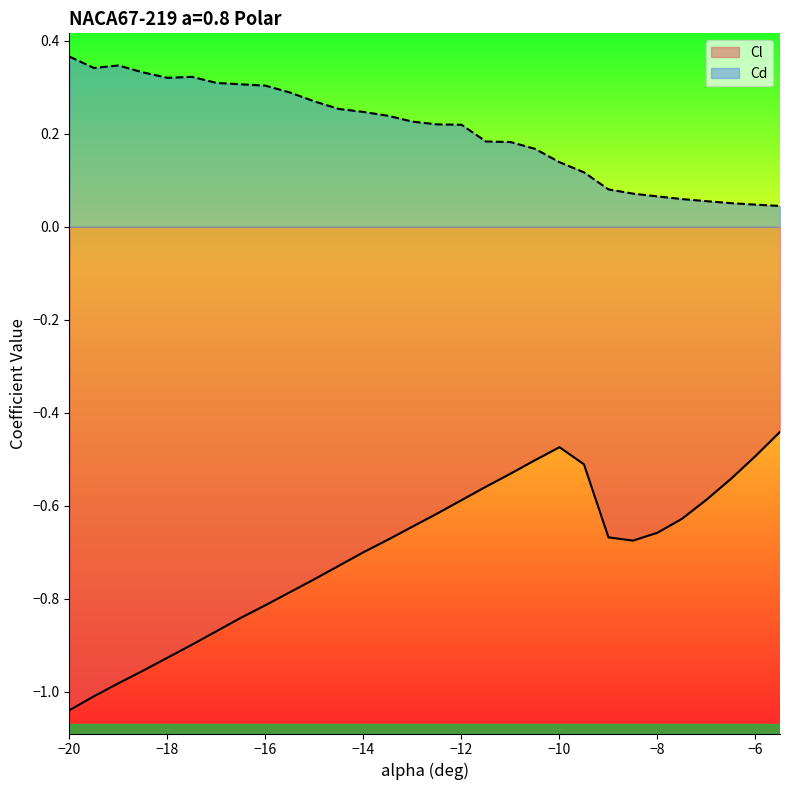

True or false: Cl and Cd intersect in this chart.

False